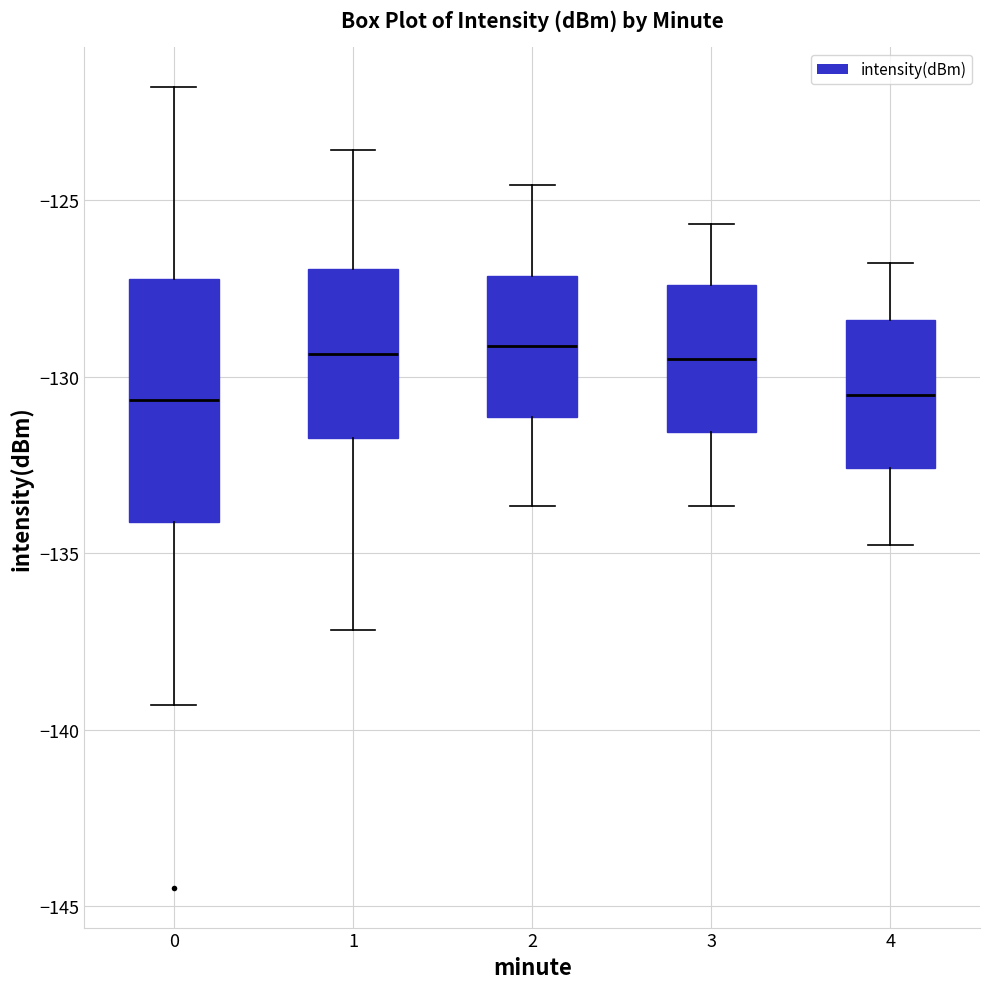

Reading left to right, read every box against the y-axis: the position of its median line, the range the box covers, and the ends of its whiskers. The values are not printed on the chart, so give them approximately, as read against the axis.

0: median -130.5, box -134.0 to -127.0, whiskers -139.5 to -122.0
1: median -129.5, box -131.5 to -127.0, whiskers -137.0 to -123.5
2: median -129.0, box -131.0 to -127.0, whiskers -133.5 to -124.5
3: median -129.5, box -131.5 to -127.5, whiskers -133.5 to -125.5
4: median -130.5, box -132.5 to -128.5, whiskers -135.0 to -127.0